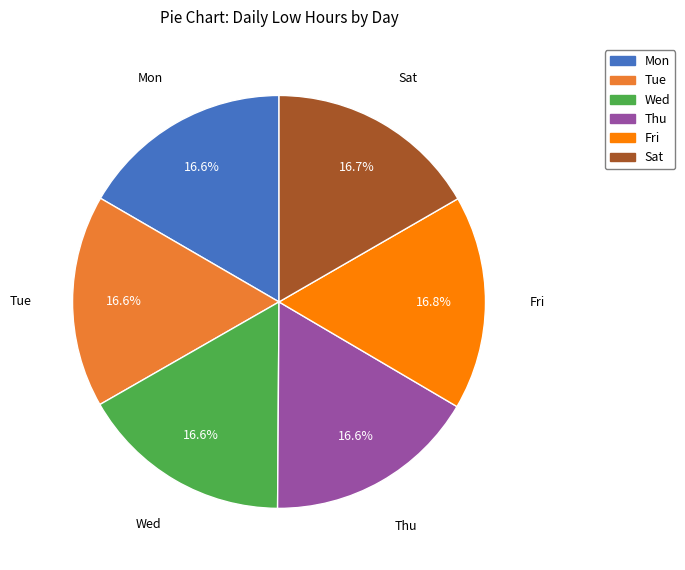

Is there a majority slice in this chart?

No